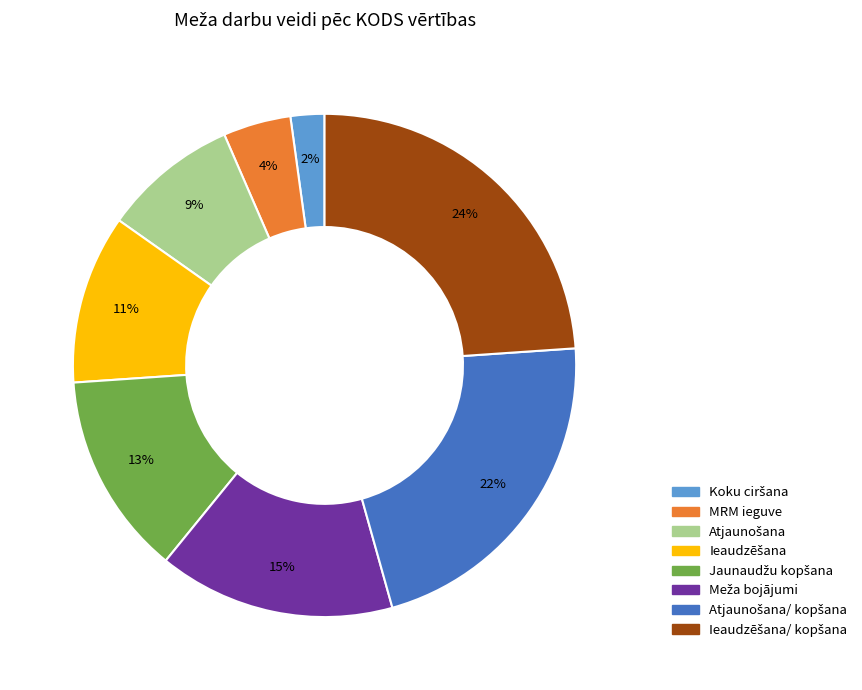

Does any single category account for the majority?

No